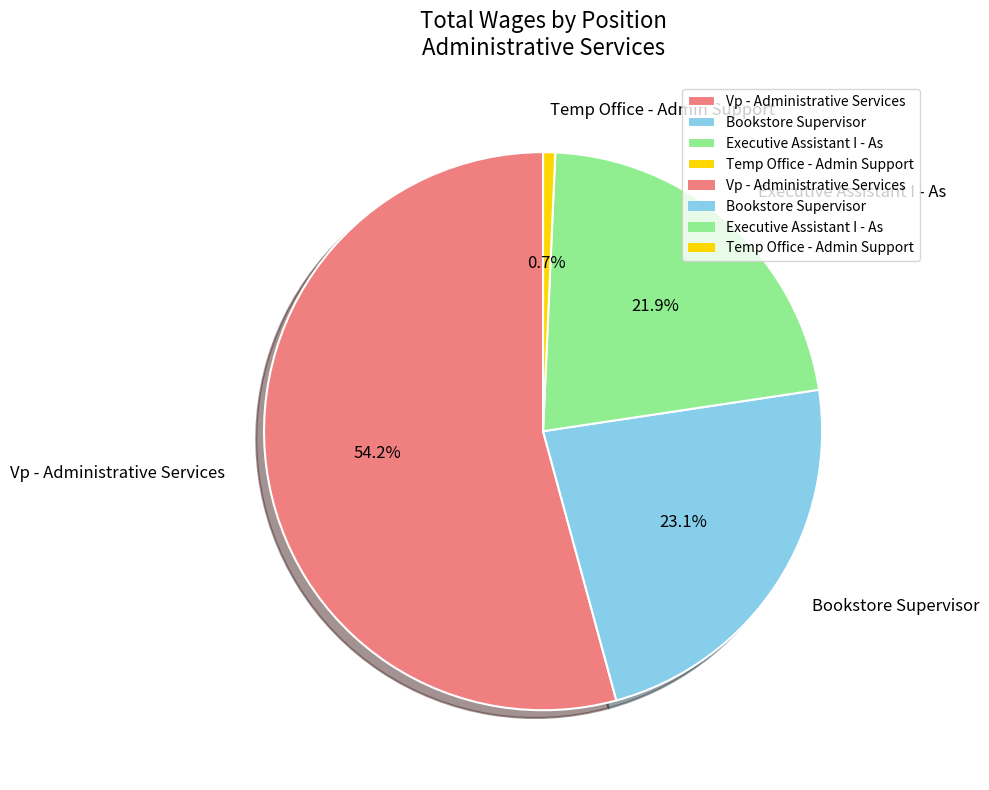

To the nearest percent, what portion does Temp Office - Admin Support represent?

1%